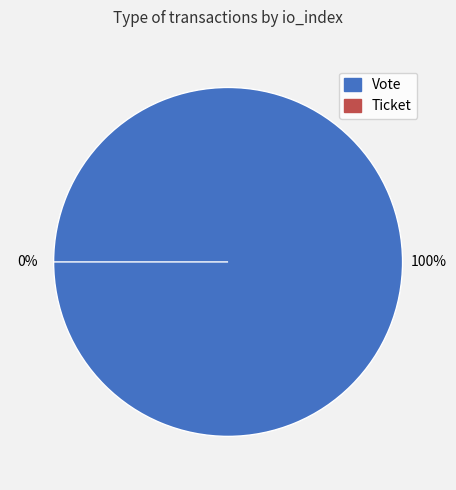

To the nearest percent, what is the difference between the largest and smallest slice percentages?

100%